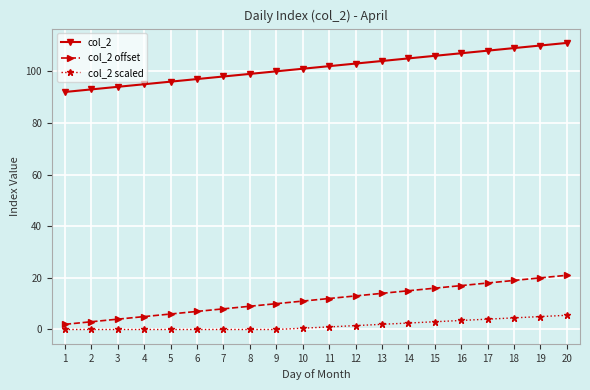

Reading left to right, list all the values displayed in this chart.

col_2: 92.0	93.0	94.0	95.0	96.0	97.0	98.0	99.0	100.0	101.0	102.0	103.0	104.0	105.0	106.0	107.0	108.0	109.0	110.0	111.0
col_2 offset: 2.0	3.0	4.0	5.0	6.0	7.0	8.0	9.0	10.0	11.0	12.0	13.0	14.0	15.0	16.0	17.0	18.0	19.0	20.0	21.0
col_2 scaled: 0.0	0.0	0.0	0.0	0.0	0.0	0.0	0.0	0.0	0.5	1.0	1.5	2.0	2.5	3.0	3.5	4.0	4.5	5.0	5.5